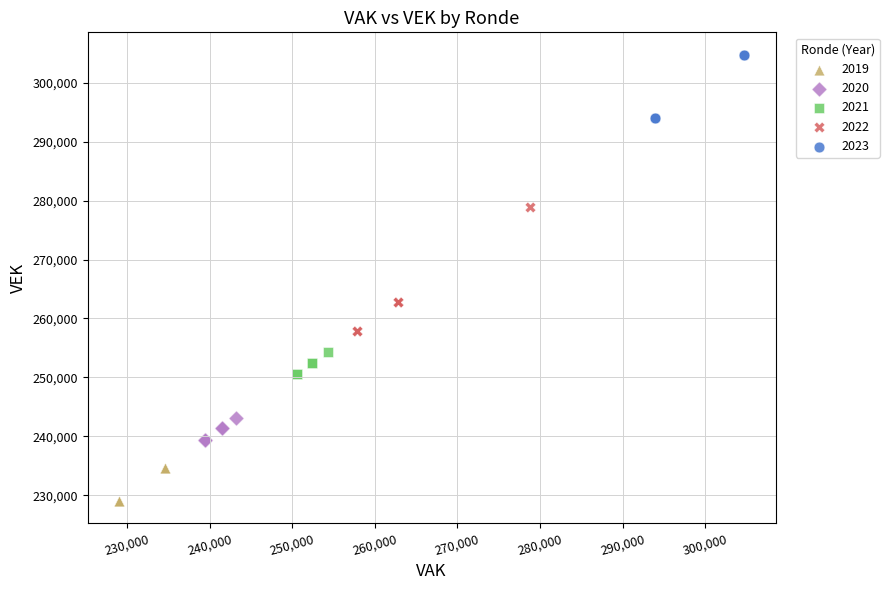

What are all the series names shown in the legend?

2019, 2020, 2021, 2022, 2023